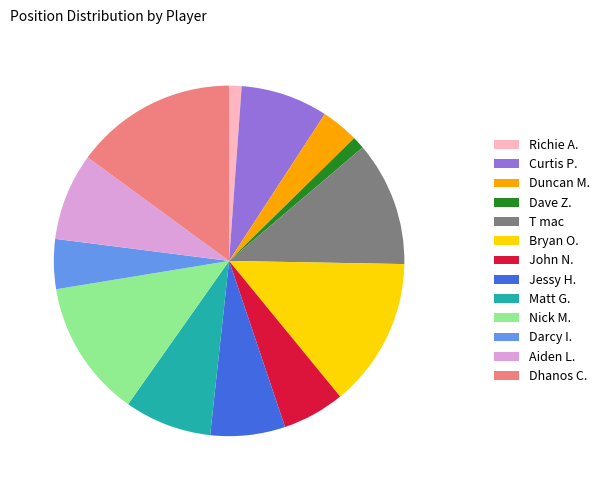

What is the ratio of the value at Bryan O. to the value at Jessy H.?

2.0